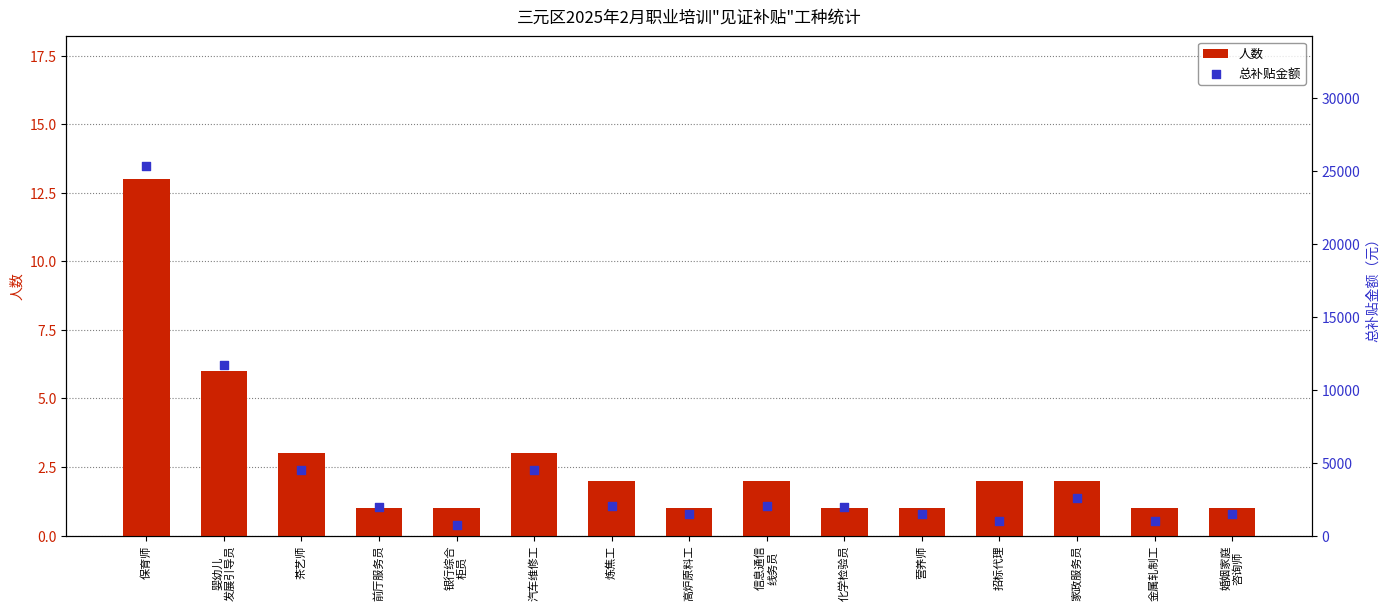

Which series has the largest total across all categories?

总补贴金额